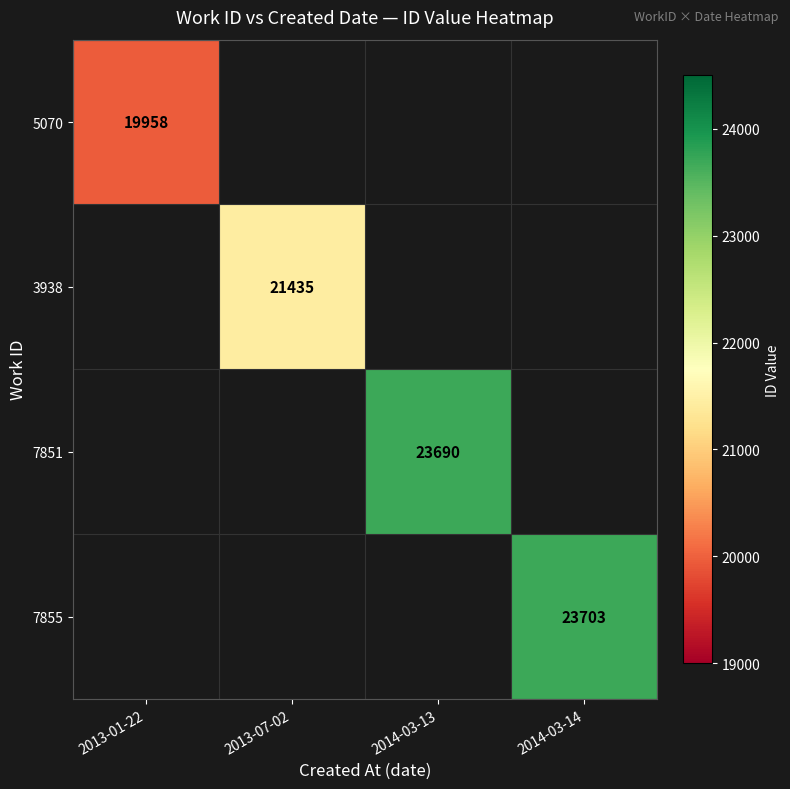

Is it true that 3938 equals 21435 at 2013-07-02?

True